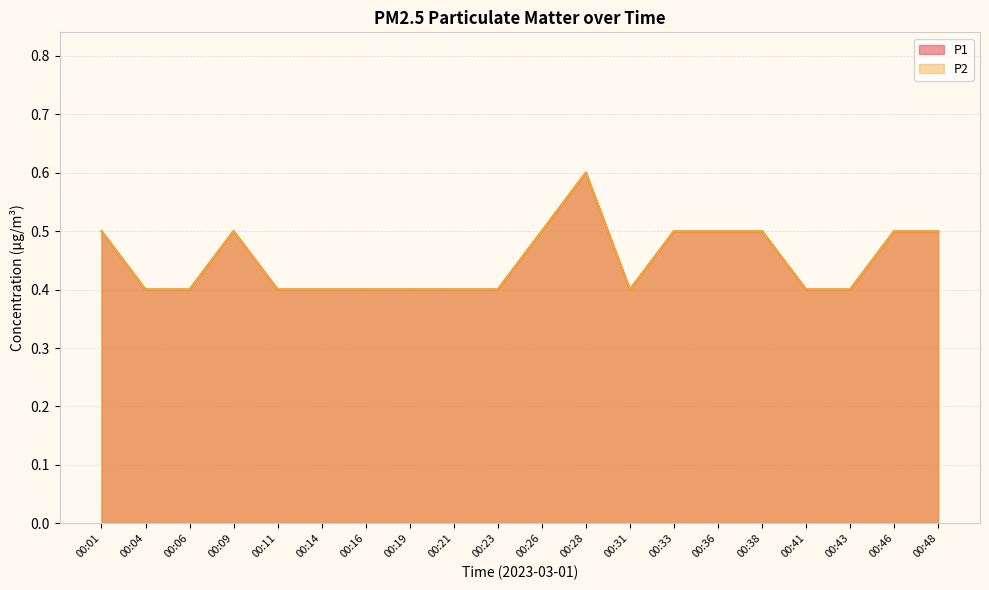

Is the value of P1 at 00:19 greater than the value of P2 at 00:19?

No